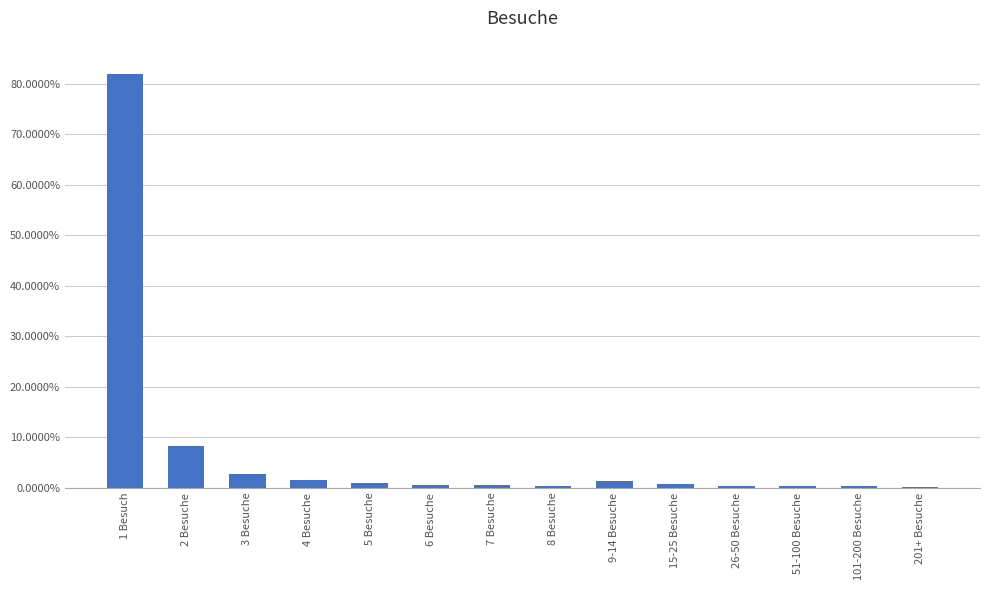

Is it true that the value at 5 Besuche is 0.9?

True